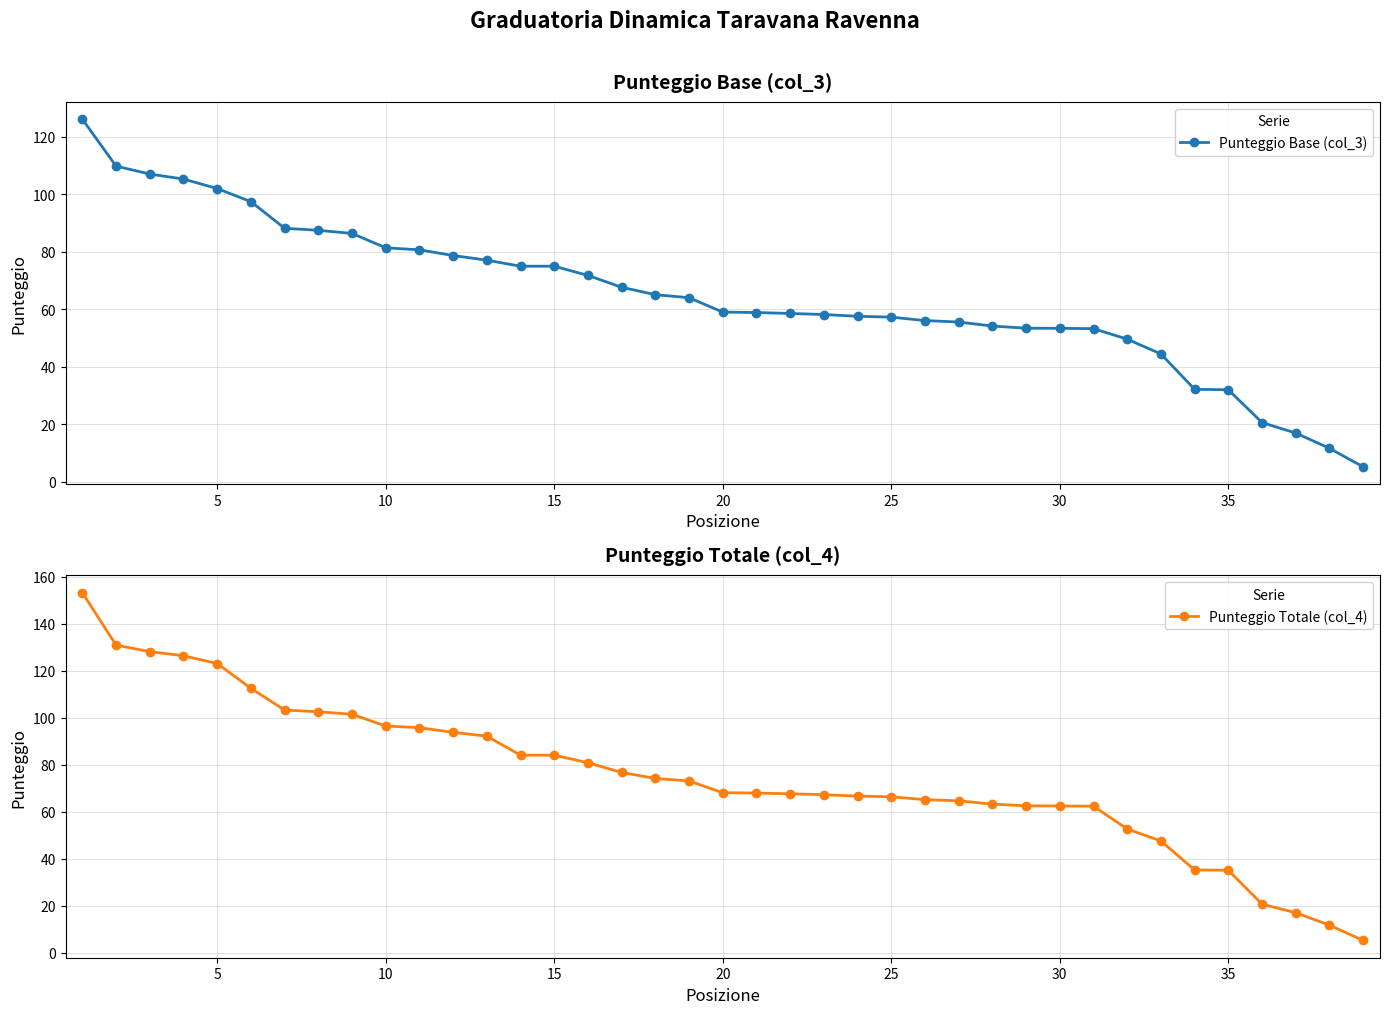

Count the number of data series in this chart.

2